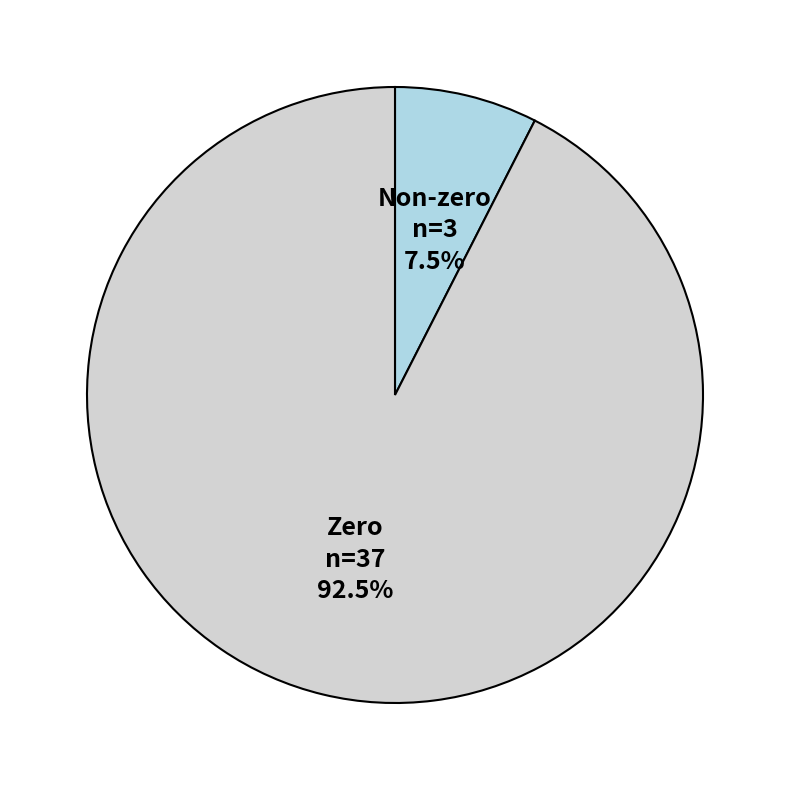

Is there any slice that represents more than half of the pie?

Yes